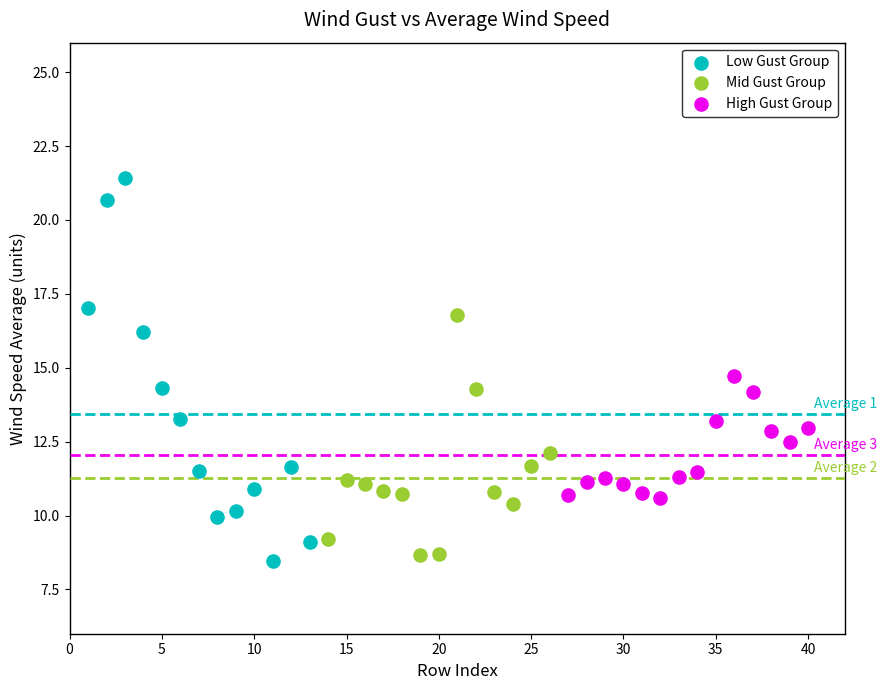

Which series contains the lowest Y value?

Low Gust Group